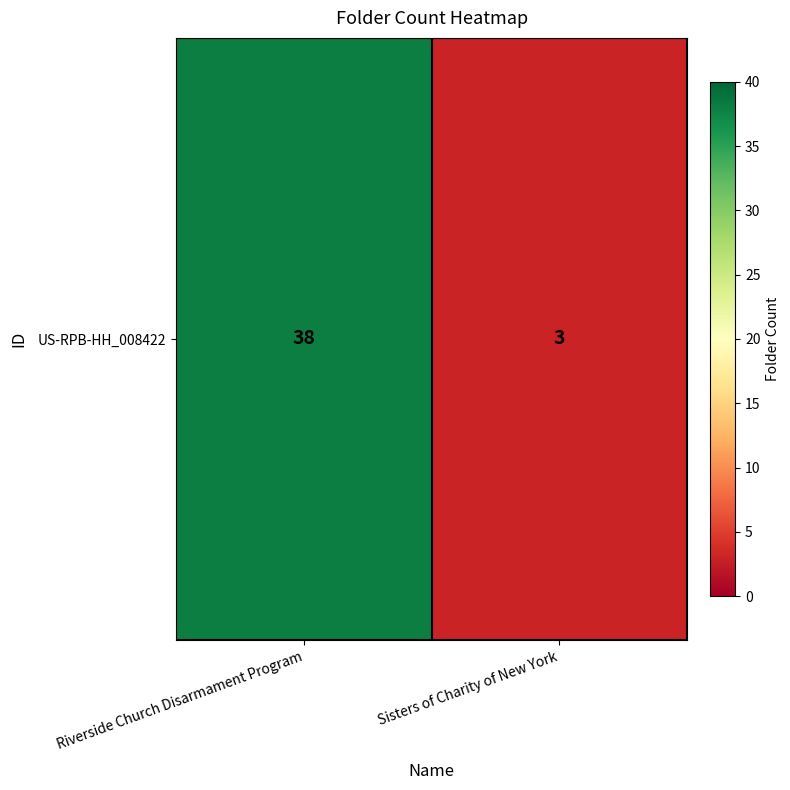

What is the minimum value shown in the chart?

3